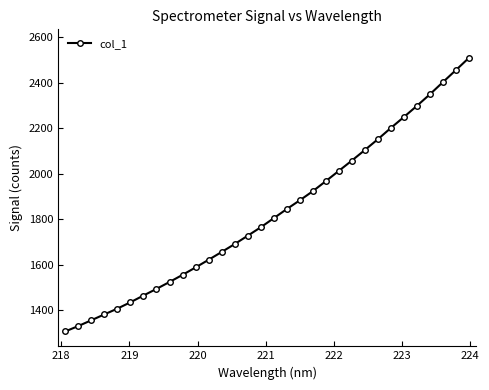

What is the value of the 26th point from the left?

2200.6